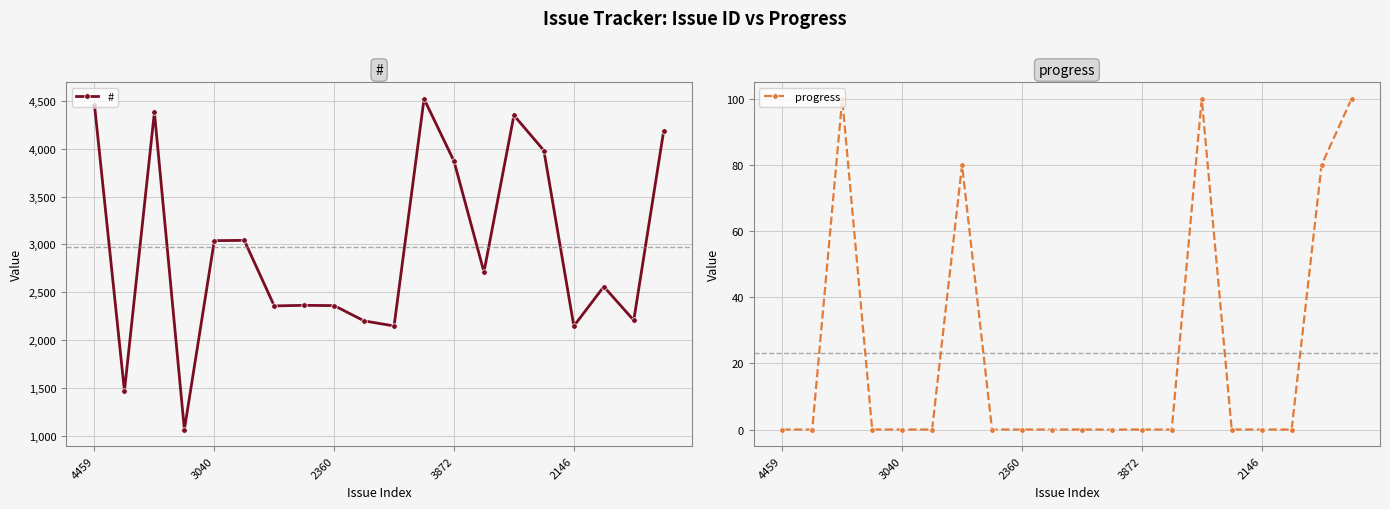

What is the total value across all series at 10?

2147